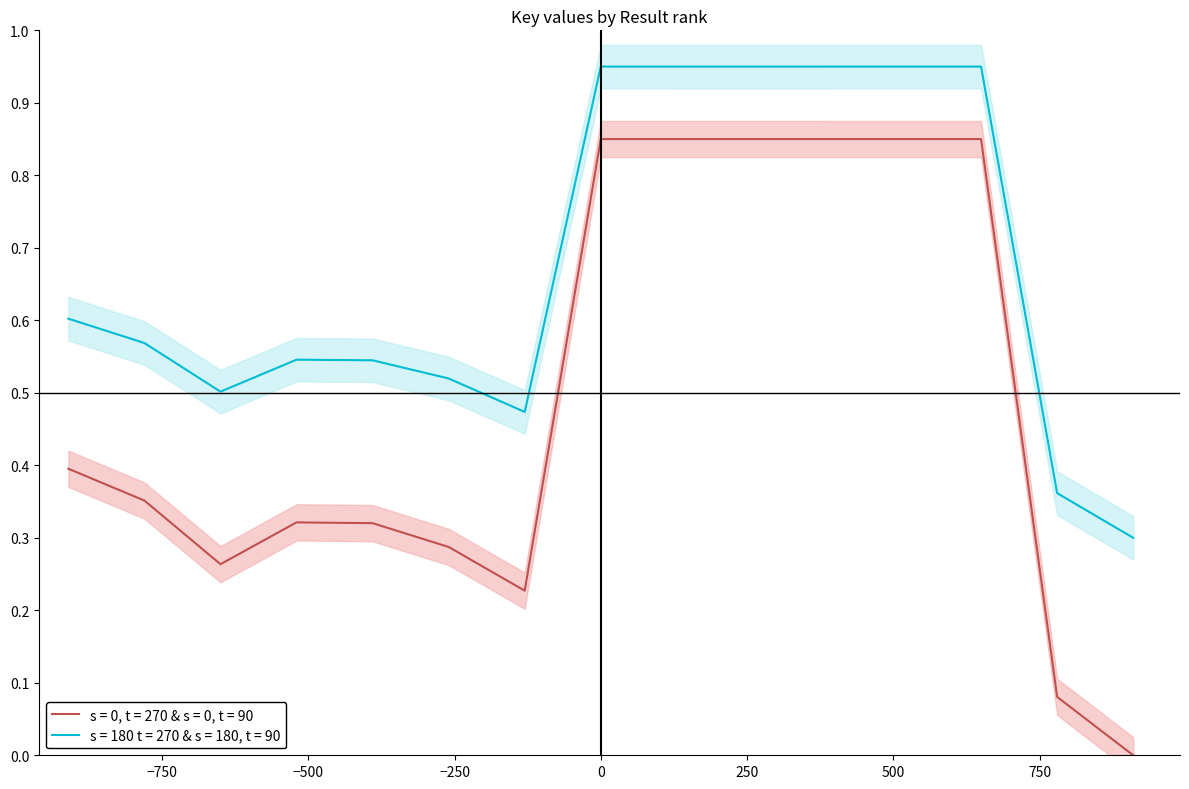

Between 9 and 1, which is larger?

9